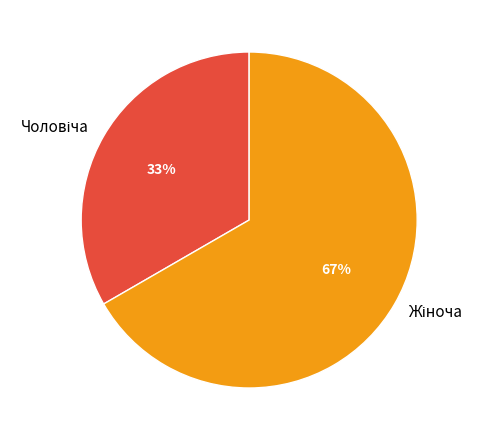

To the nearest percent, what is the average slice percentage?

50%